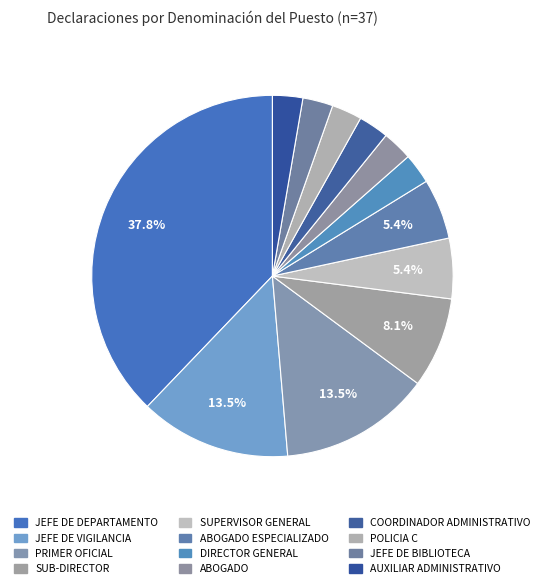

What percentage is the SUPERVISOR GENERAL slice, to the nearest percent?

5%